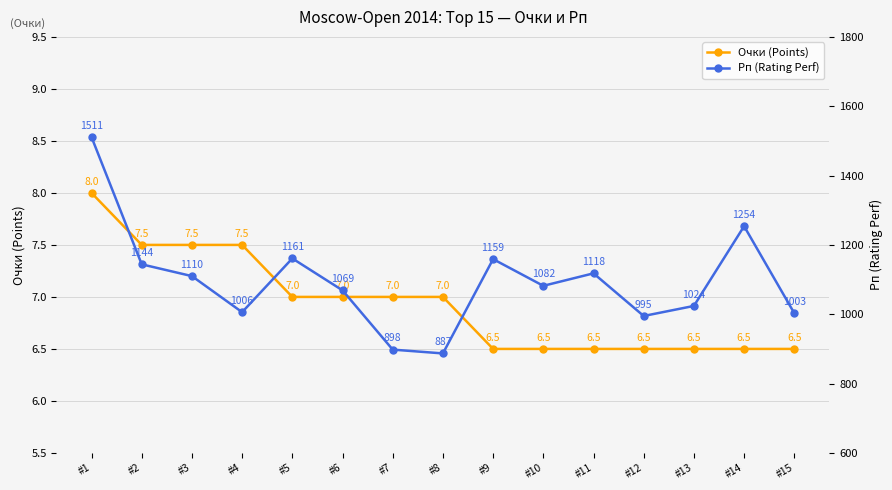

What is the sum of all Очки (Points) values?

104.0